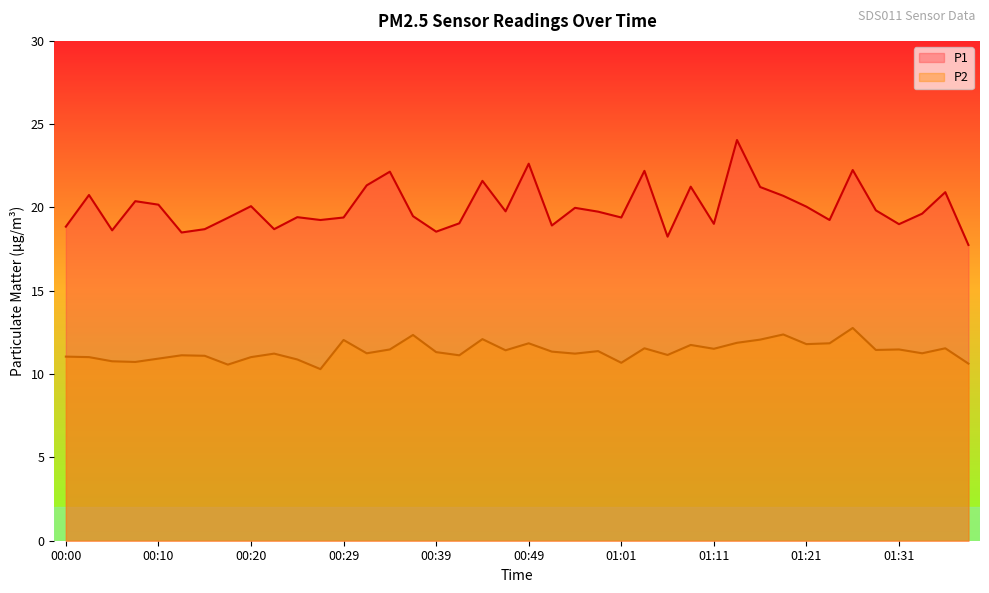

What value does the P2 series have at 00:24?

10.9